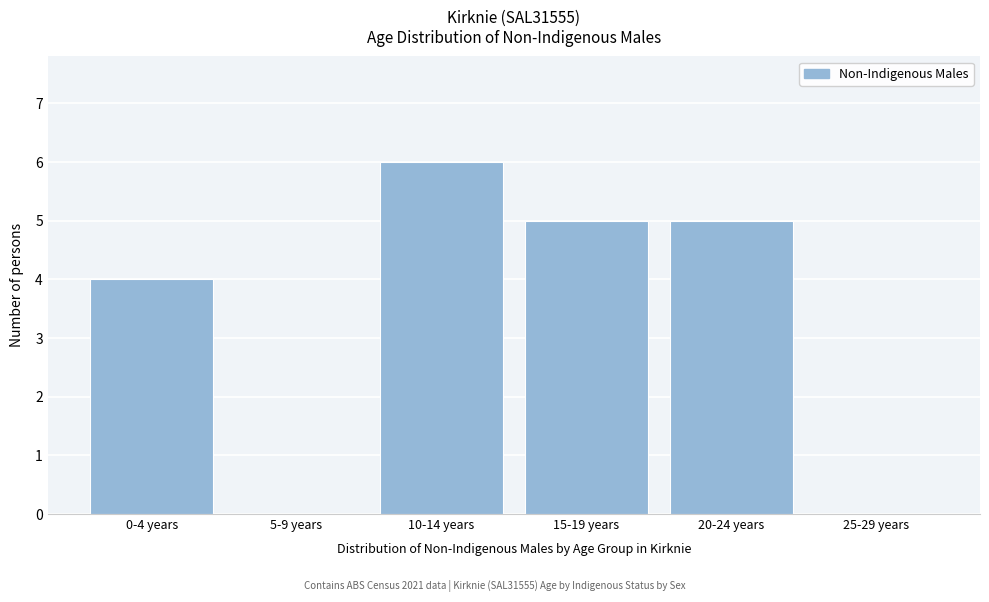

Reading right to left, what are all the values shown in this chart?

25-29 years=0	20-24 years=5	15-19 years=5	10-14 years=6	5-9 years=0	0-4 years=4